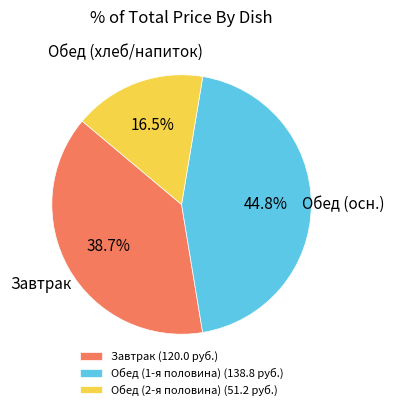

Is the sum of Обед (2-я половина) (51.2 руб.) and Обед (1-я половина) (138.8 руб.) greater than half?

Yes